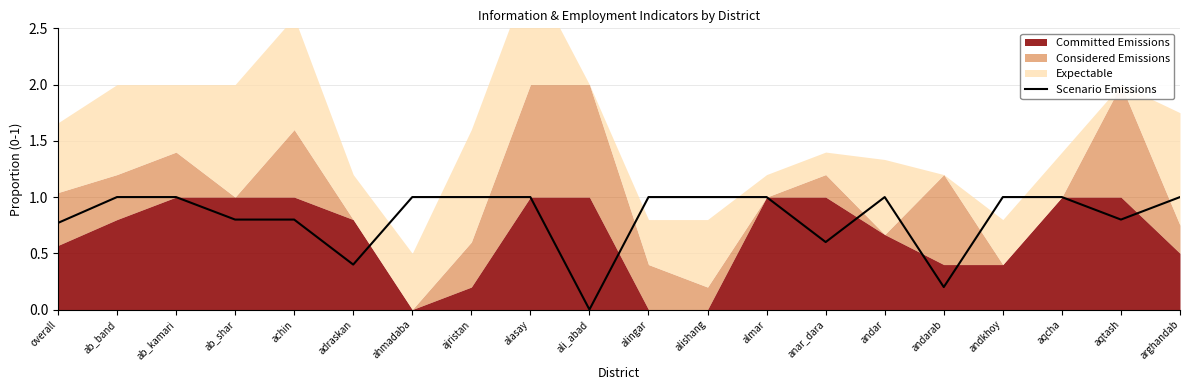

The Scenario Emissions series shows 0.2 at andarab. True or false?

True